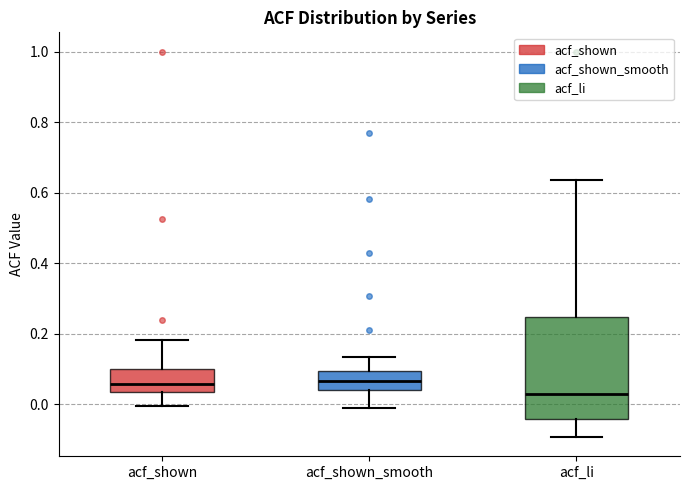

Which box is the tallest, from its lower edge to its upper edge?

acf_li